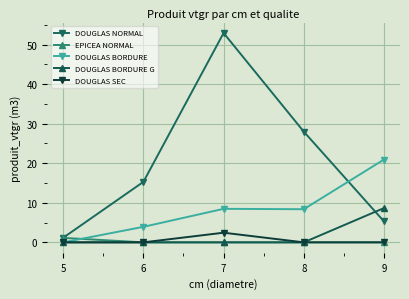

Count the number of categories in the chart.

5